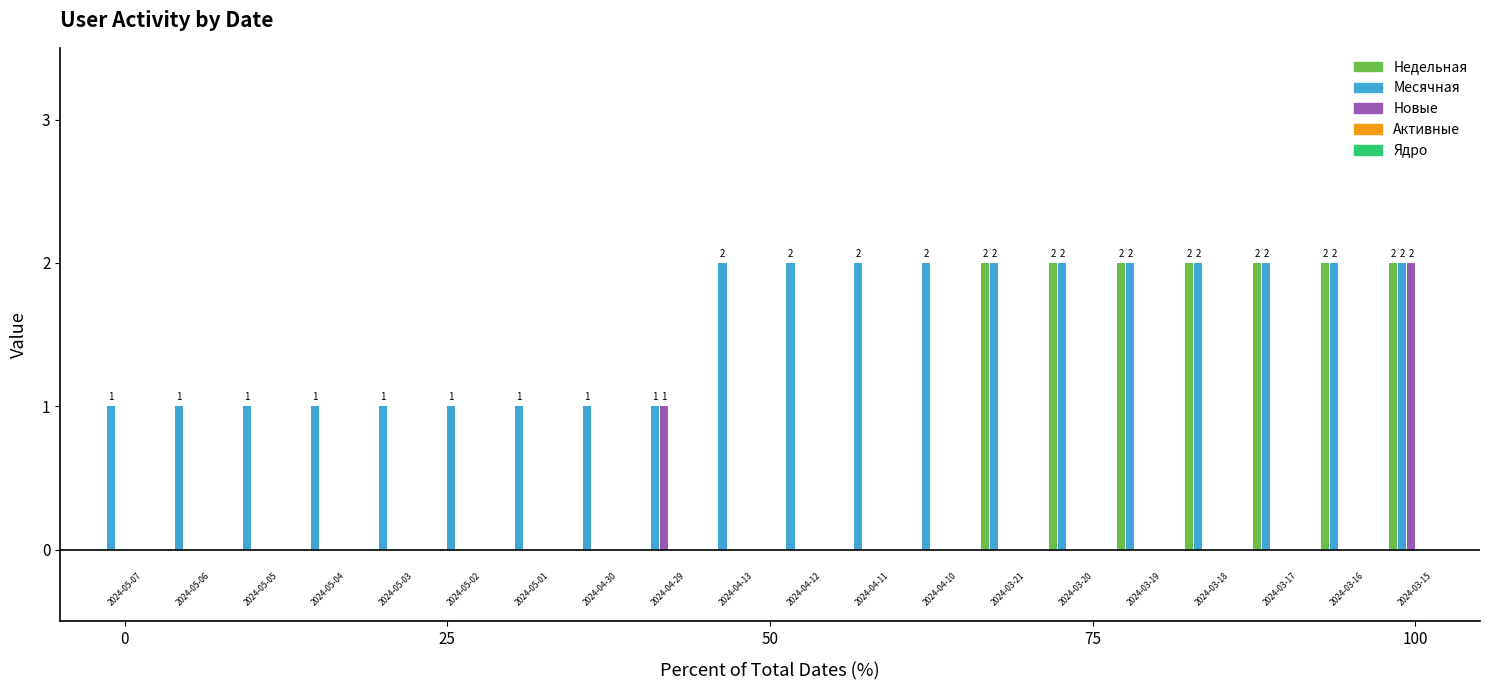

Reading left to right, what are all the values shown in this chart?

Недельная: 2024-05-07=0	2024-05-06=0	2024-05-05=0	2024-05-04=0	2024-05-03=0	2024-05-02=0	2024-05-01=0	2024-04-30=0	2024-04-29=0	2024-04-13=0	2024-04-12=0	2024-04-11=0	2024-04-10=0	2024-03-21=2	2024-03-20=2	2024-03-19=2	2024-03-18=2	2024-03-17=2	2024-03-16=2	2024-03-15=2
Месячная: 2024-05-07=1	2024-05-06=1	2024-05-05=1	2024-05-04=1	2024-05-03=1	2024-05-02=1	2024-05-01=1	2024-04-30=1	2024-04-29=1	2024-04-13=2	2024-04-12=2	2024-04-11=2	2024-04-10=2	2024-03-21=2	2024-03-20=2	2024-03-19=2	2024-03-18=2	2024-03-17=2	2024-03-16=2	2024-03-15=2
Новые: 2024-05-07=0	2024-05-06=0	2024-05-05=0	2024-05-04=0	2024-05-03=0	2024-05-02=0	2024-05-01=0	2024-04-30=0	2024-04-29=1	2024-04-13=0	2024-04-12=0	2024-04-11=0	2024-04-10=0	2024-03-21=0	2024-03-20=0	2024-03-19=0	2024-03-18=0	2024-03-17=0	2024-03-16=0	2024-03-15=2
Активные: 2024-05-07=0	2024-05-06=0	2024-05-05=0	2024-05-04=0	2024-05-03=0	2024-05-02=0	2024-05-01=0	2024-04-30=0	2024-04-29=0	2024-04-13=0	2024-04-12=0	2024-04-11=0	2024-04-10=0	2024-03-21=0	2024-03-20=0	2024-03-19=0	2024-03-18=0	2024-03-17=0	2024-03-16=0	2024-03-15=0
Ядро: 2024-05-07=0	2024-05-06=0	2024-05-05=0	2024-05-04=0	2024-05-03=0	2024-05-02=0	2024-05-01=0	2024-04-30=0	2024-04-29=0	2024-04-13=0	2024-04-12=0	2024-04-11=0	2024-04-10=0	2024-03-21=0	2024-03-20=0	2024-03-19=0	2024-03-18=0	2024-03-17=0	2024-03-16=0	2024-03-15=0